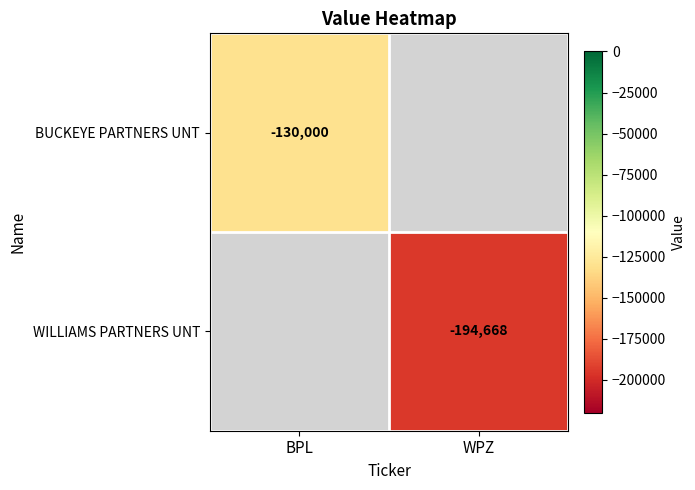

The BUCKEYE PARTNERS UNT series shows -46050 at BPL. True or false?

False